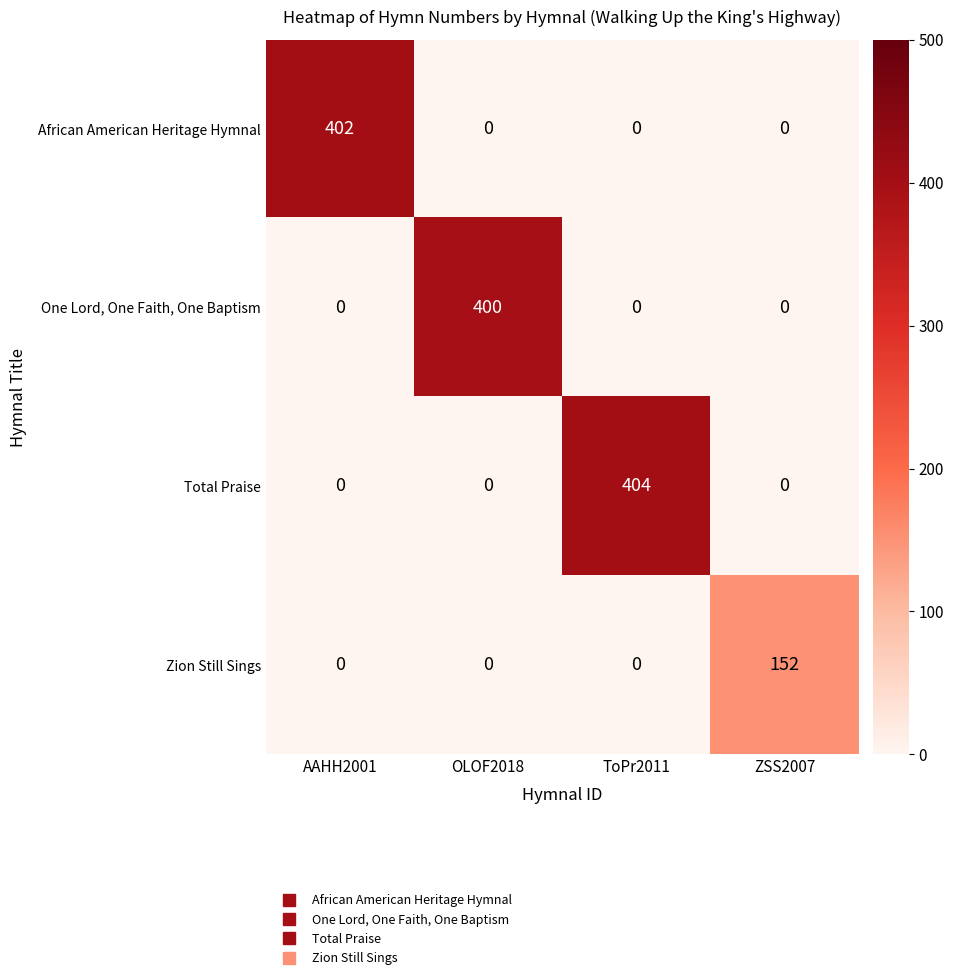

What is the total value across all series at AAHH2001?

402